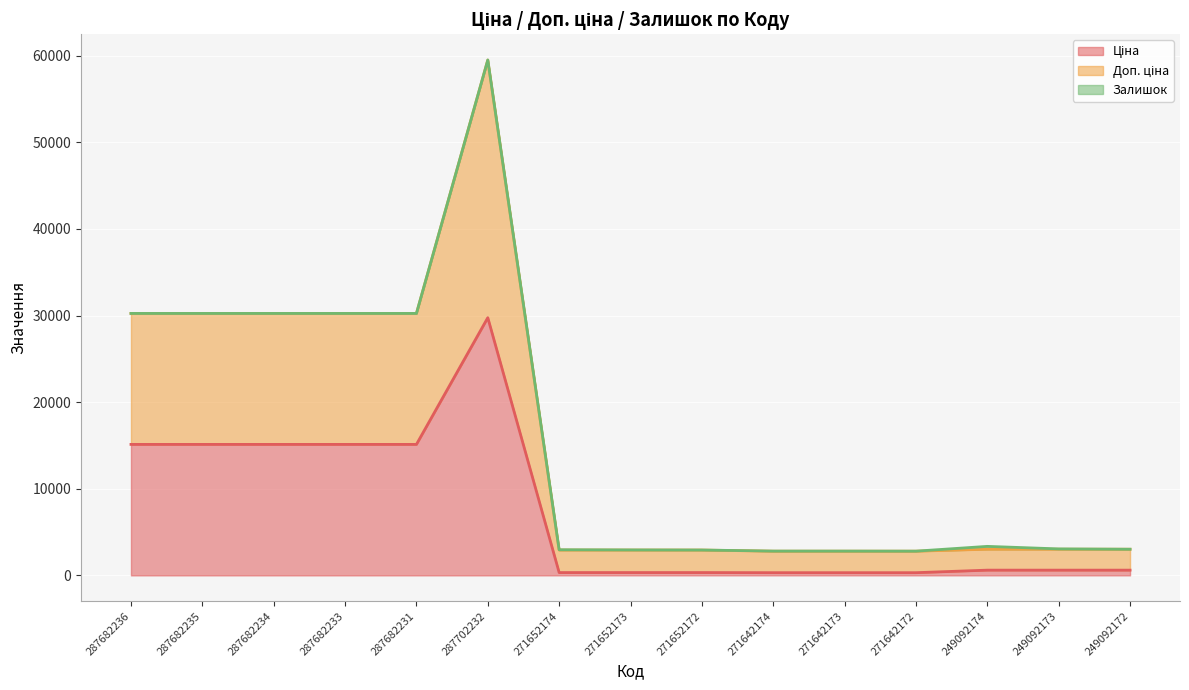

What is the total value across all series at 287702232?

59494.5